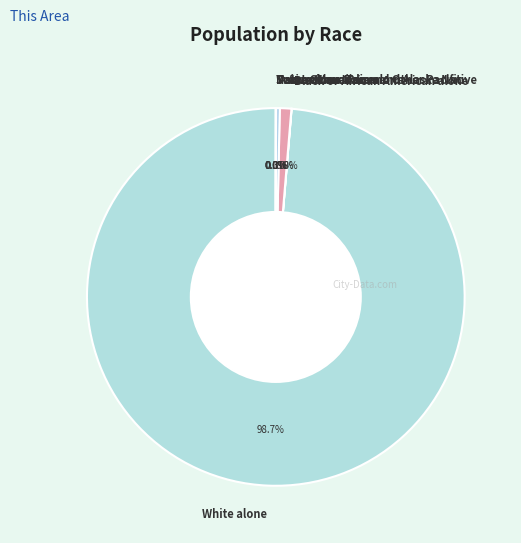

Is White alone the majority of the pie?

Yes